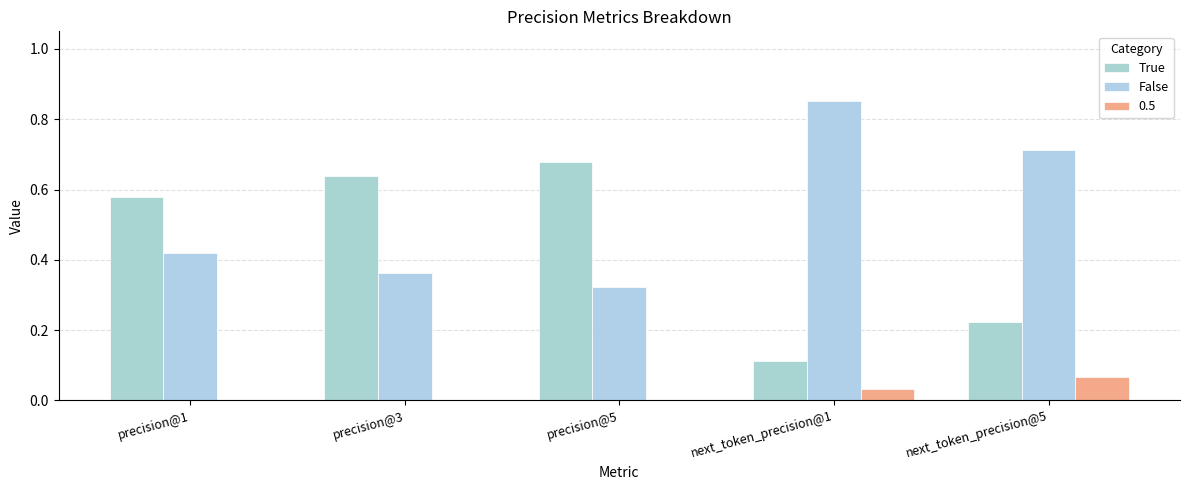

At how many categories does at least one series exceed 0?

5